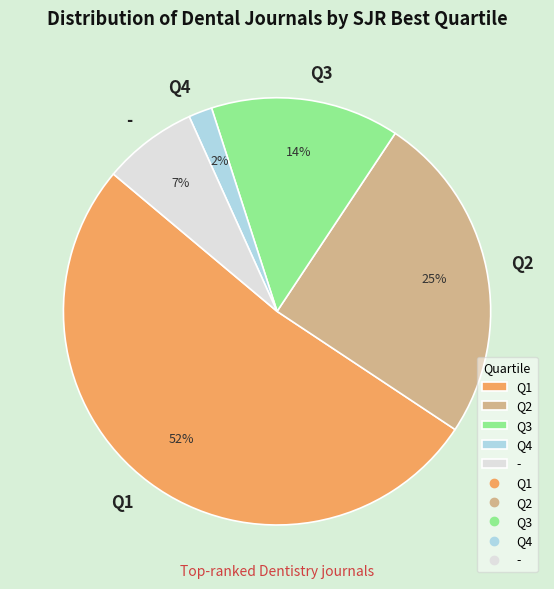

How many slices are in this pie chart?

5